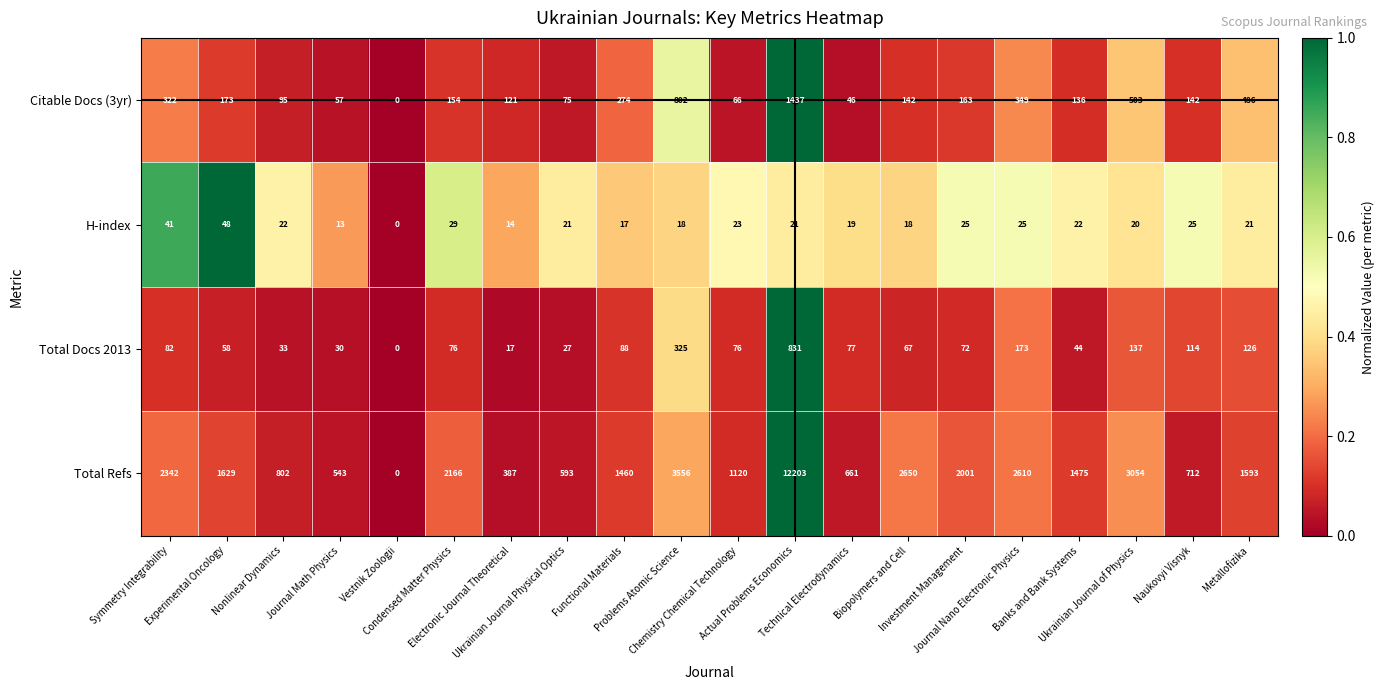

Which series has the largest total across all categories?

Total Refs